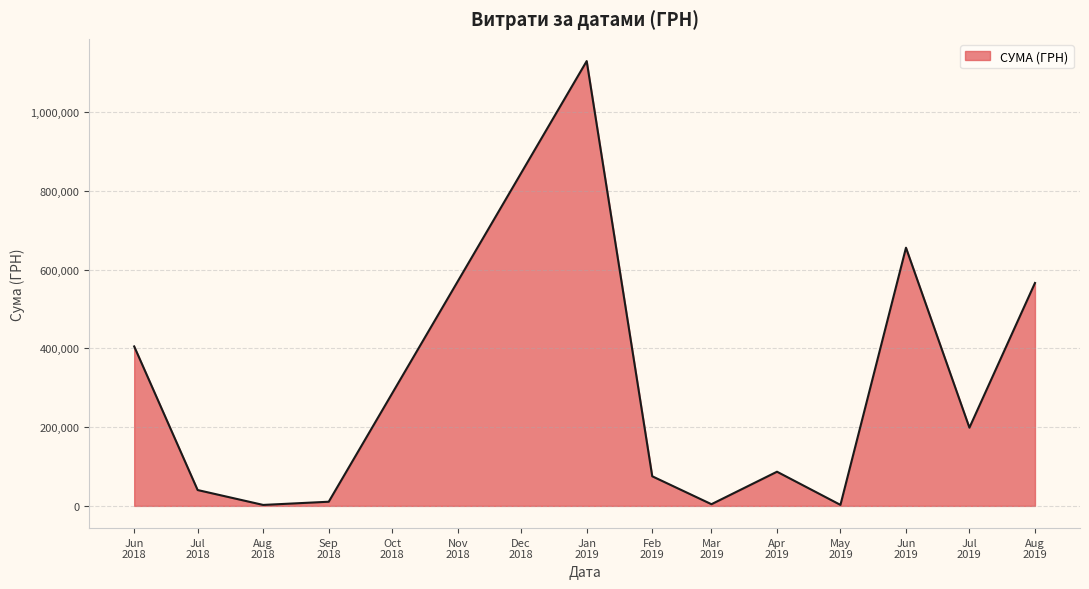

What is the difference between the maximum and minimum values?

1127762.6